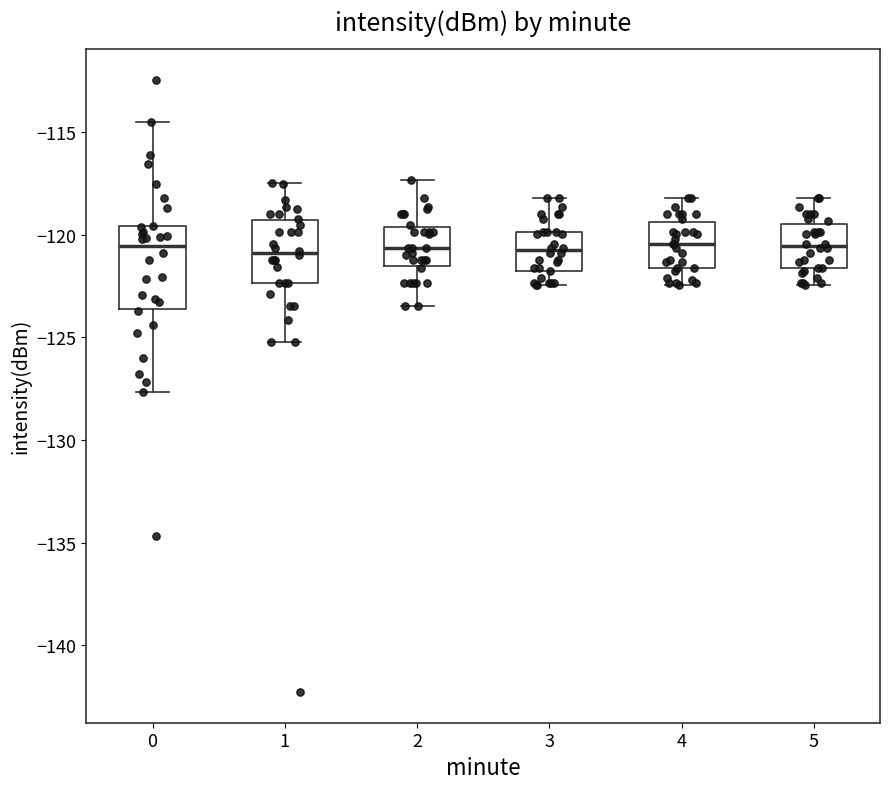

Where does the median line of the box at x = 0 sit on the y-axis? The values are not printed on the chart, so give them approximately, as read against the axis.

-120.5